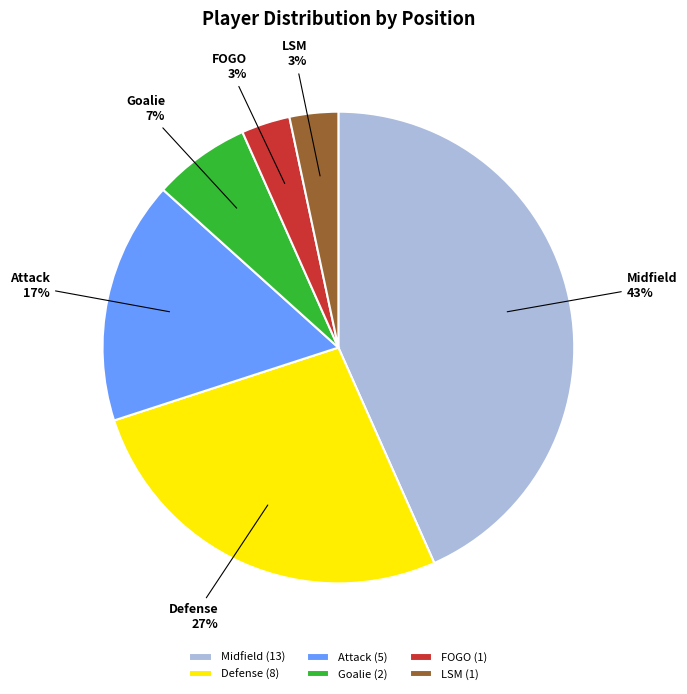

How many slices are in this pie chart?

6